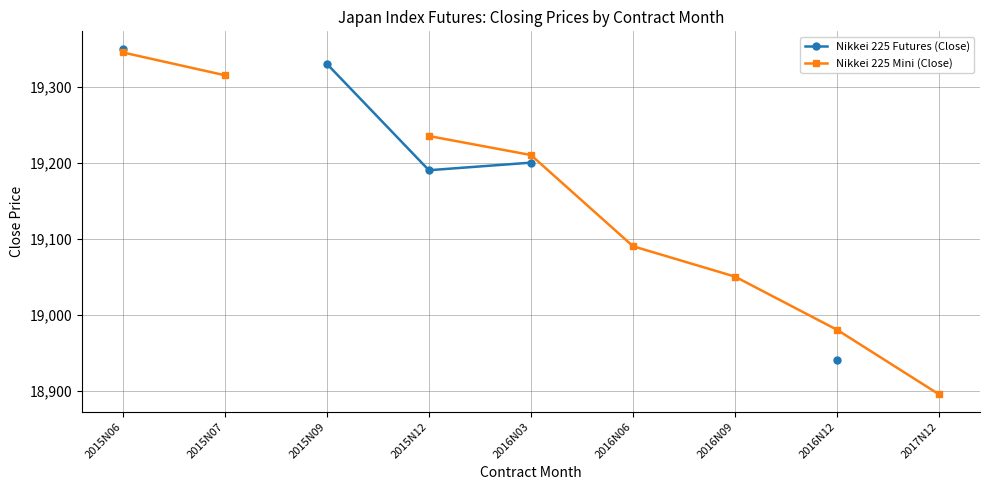

Count the values in the range 19315 to 19345.

2